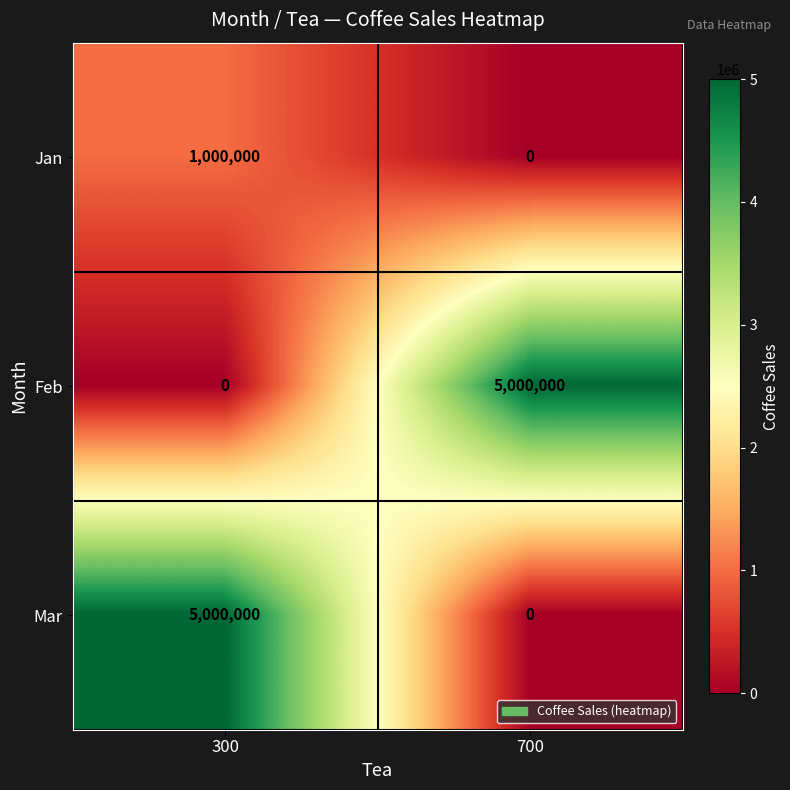

Reading right to left, list all the values displayed in this chart.

Jan: 700=0	300=1000000
Feb: 700=5000000	300=0
Mar: 700=0	300=5000000